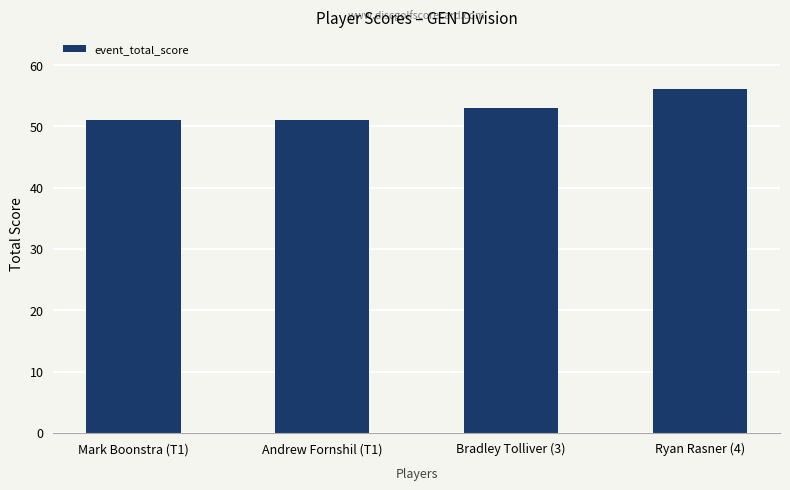

Is it true that the value at Andrew Fornshil (T1) is 51?

True